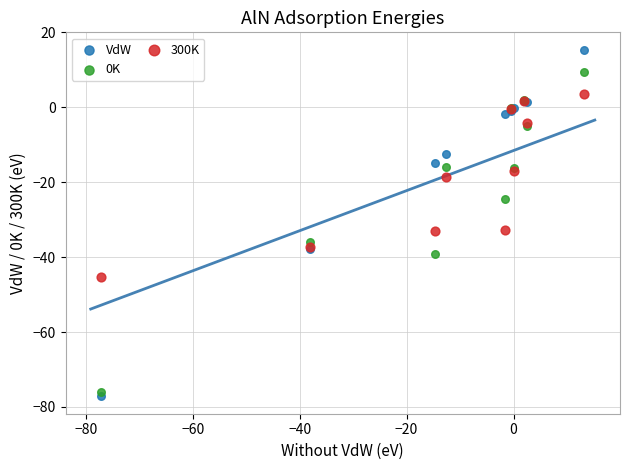

In the 300K series, what Y value is closest to -20?

-18.6